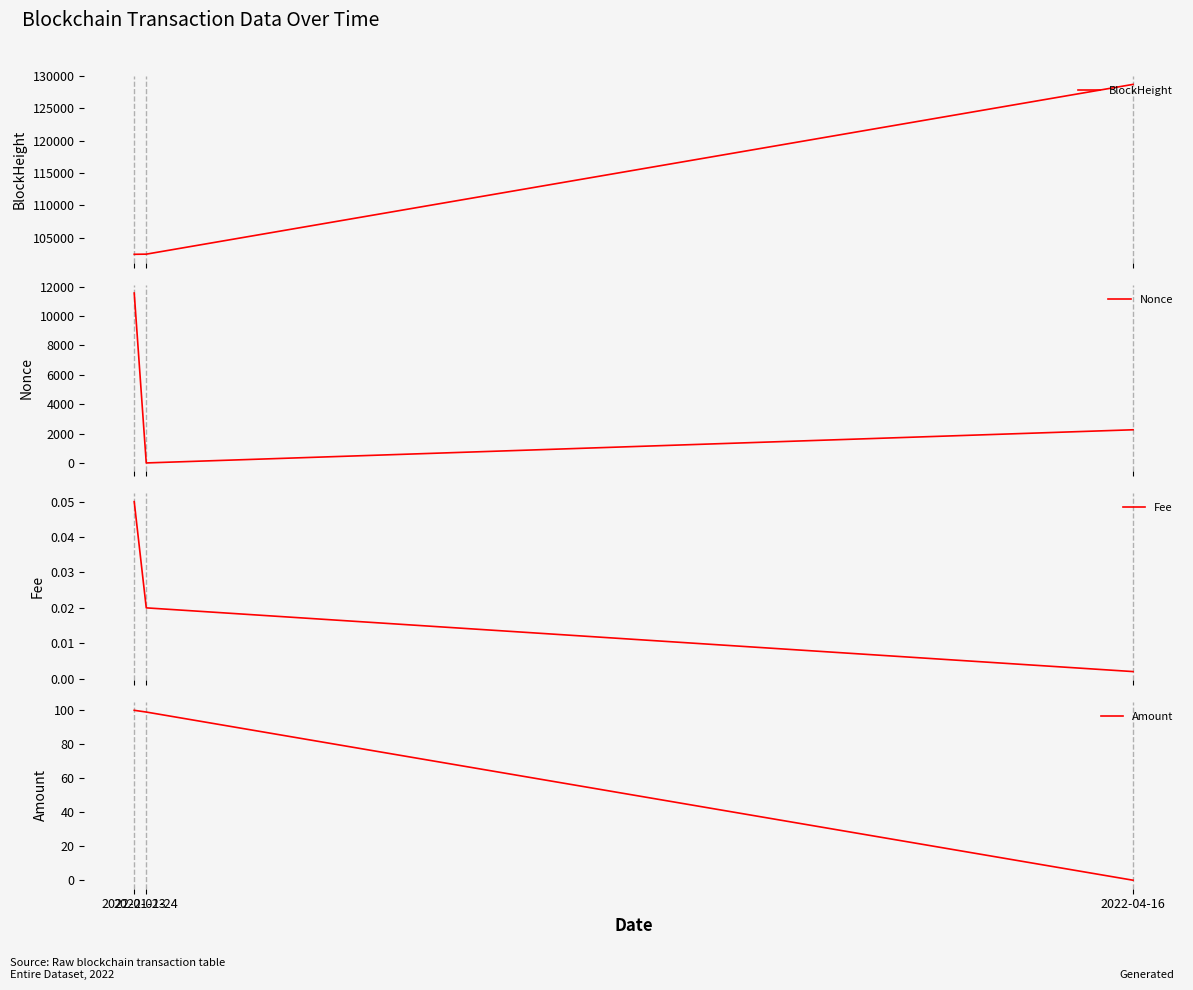

What is the spread (max minus min) of values at 2022-04-16?

128708.0